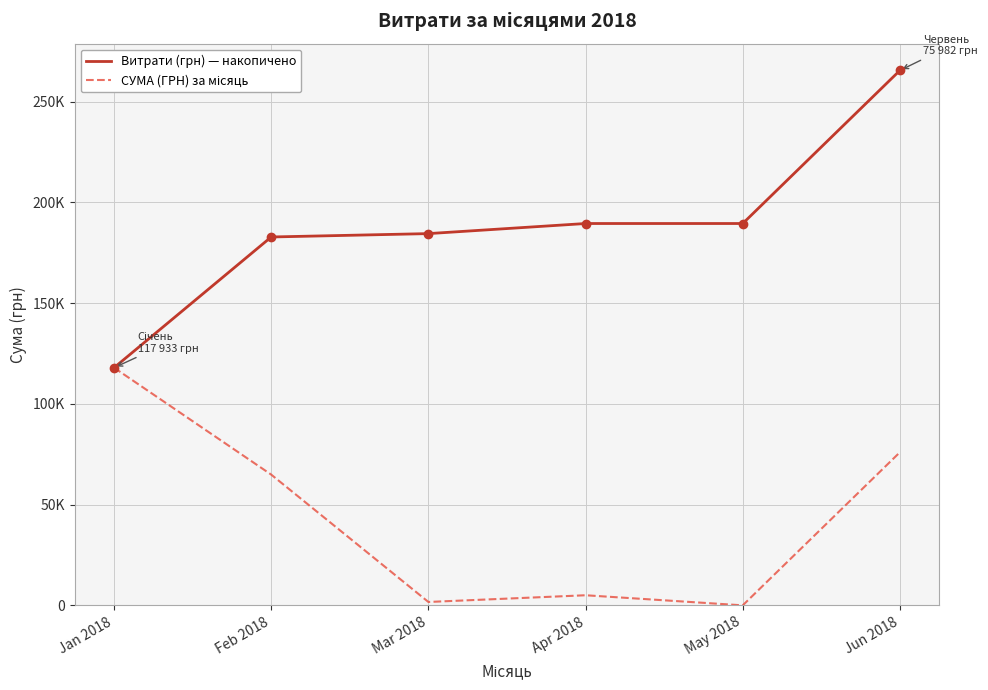

Does the chart display data point markers on the line(s)?

No